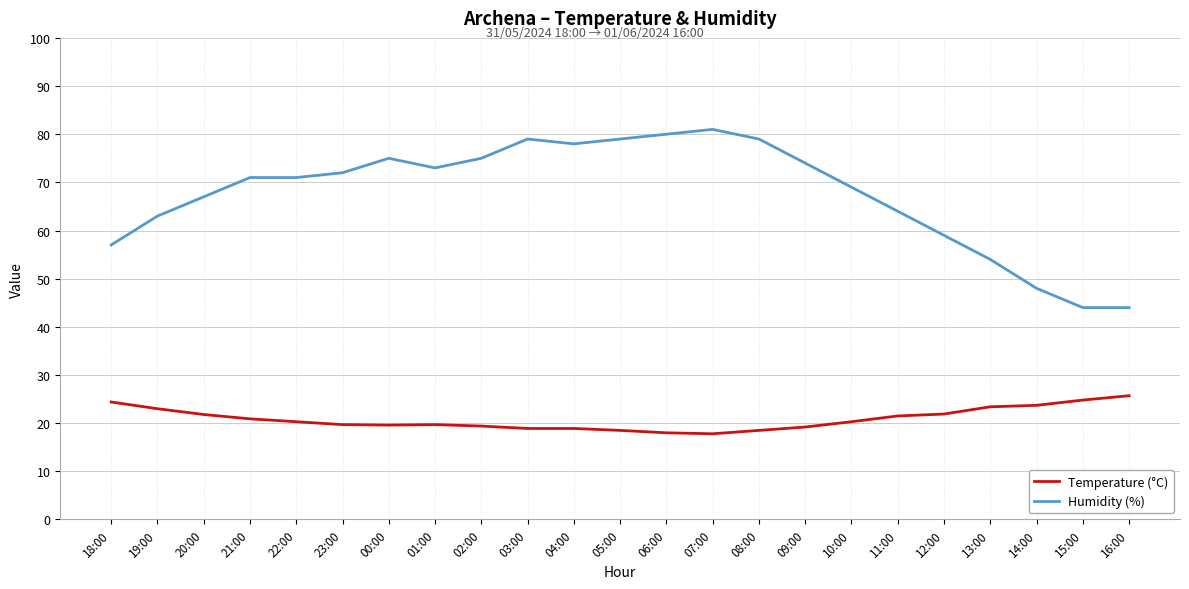

True or false: Temperature (°C) has a value of 24.4 at 18:00.

True